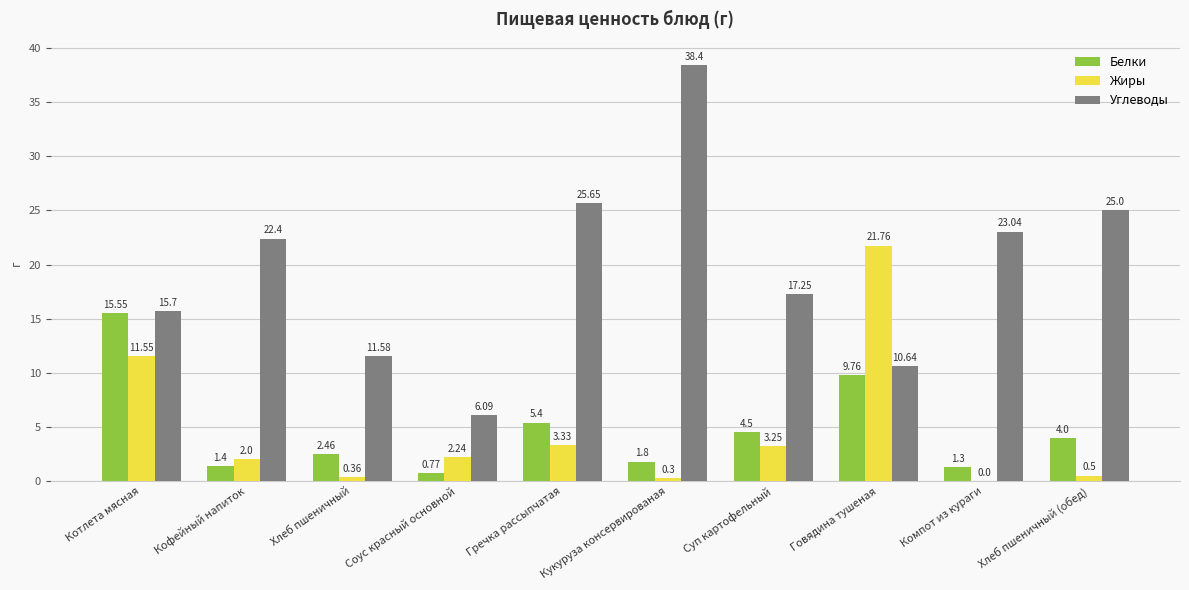

At which category is the sum across all series the highest?

Котлета мясная